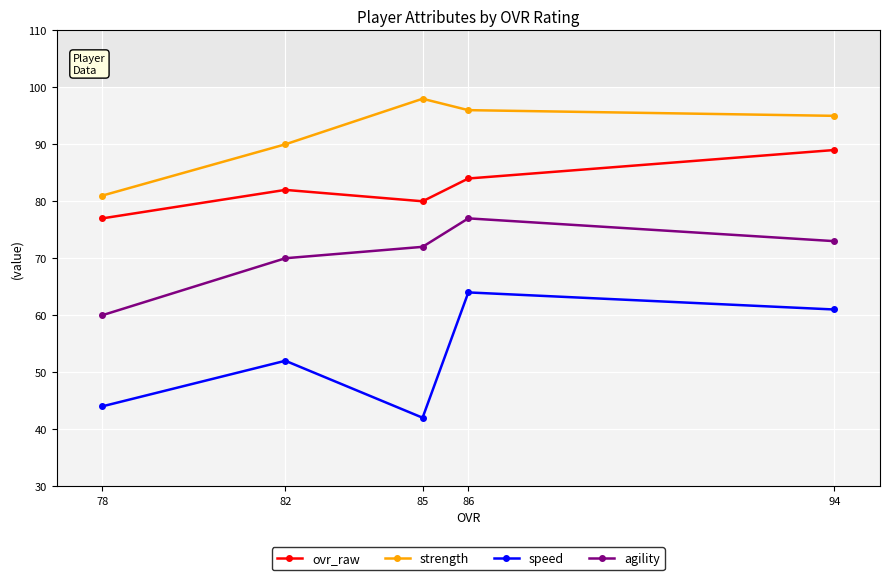

What is the minimum value for speed?

42